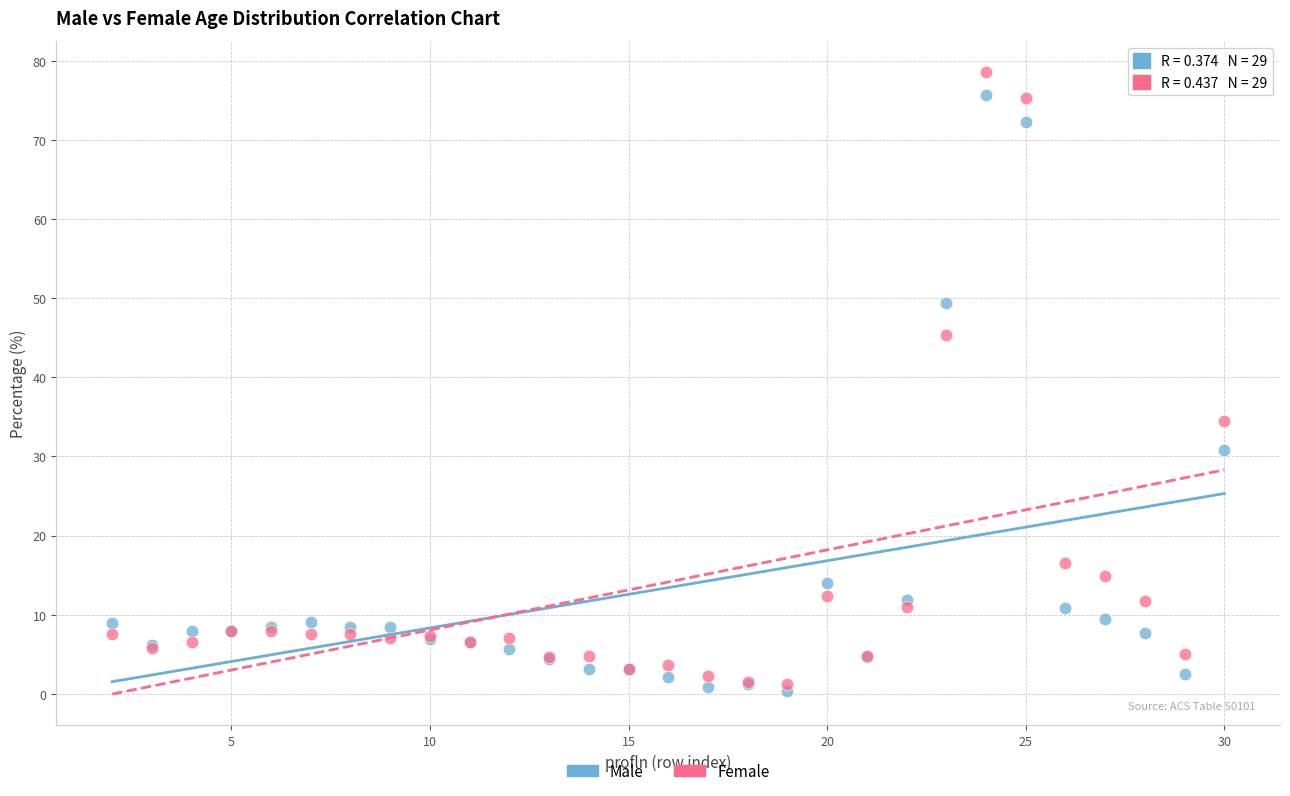

Across all series, what Y value is closest to 39?

34.5